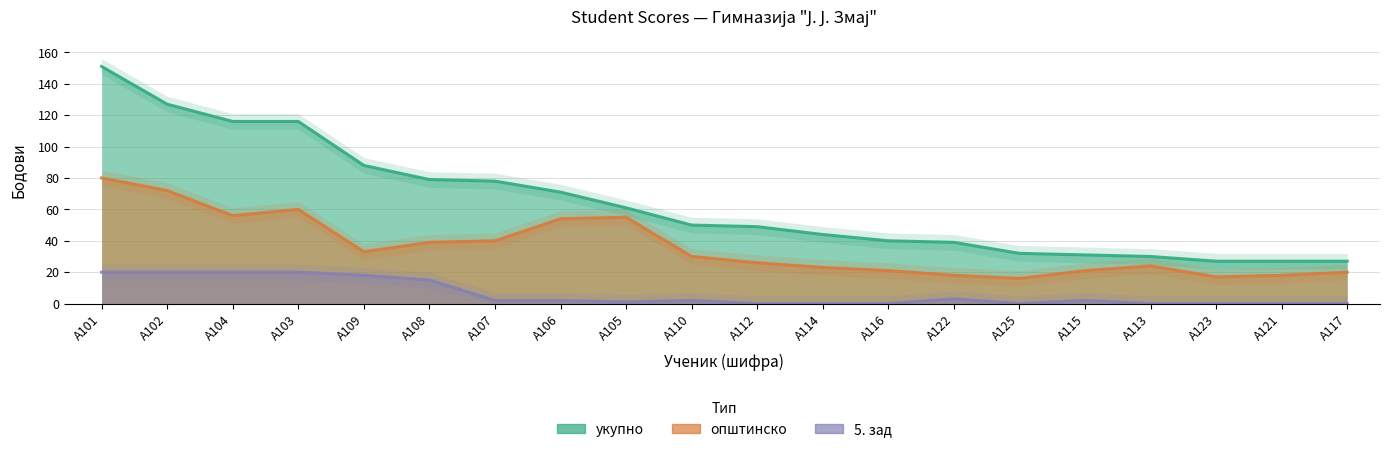

Rank the series by their maximum value, from lowest to highest.

5. зад, општинско, укупно